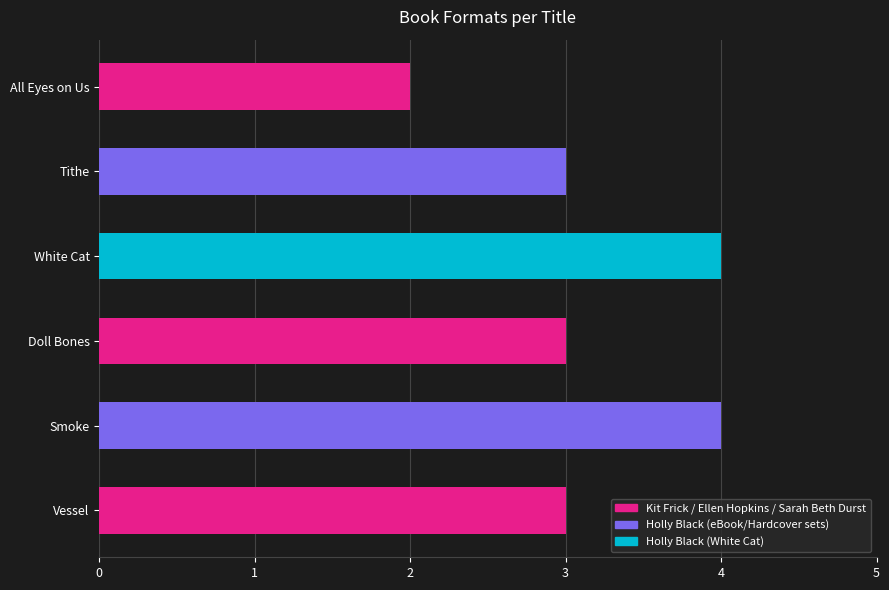

The chart shows a value of 3 at Tithe. True or false?

True